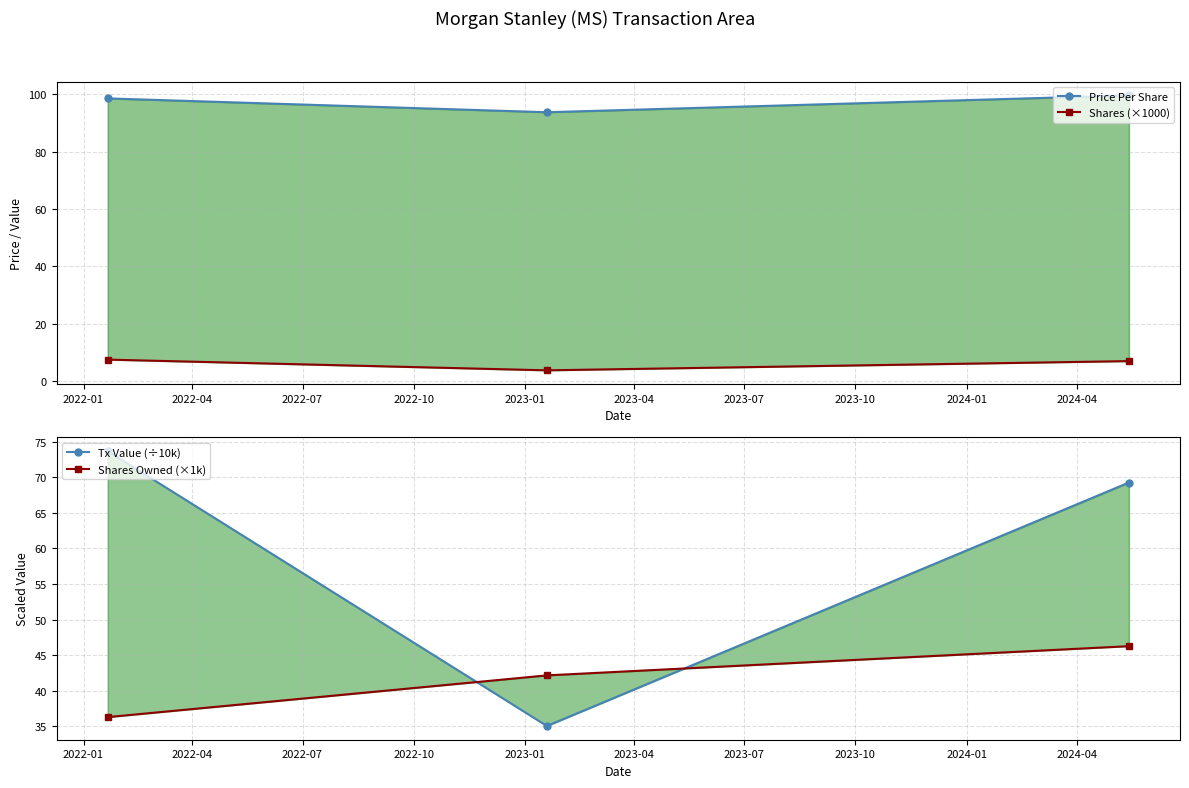

Does the chart have visible grid lines?

Yes